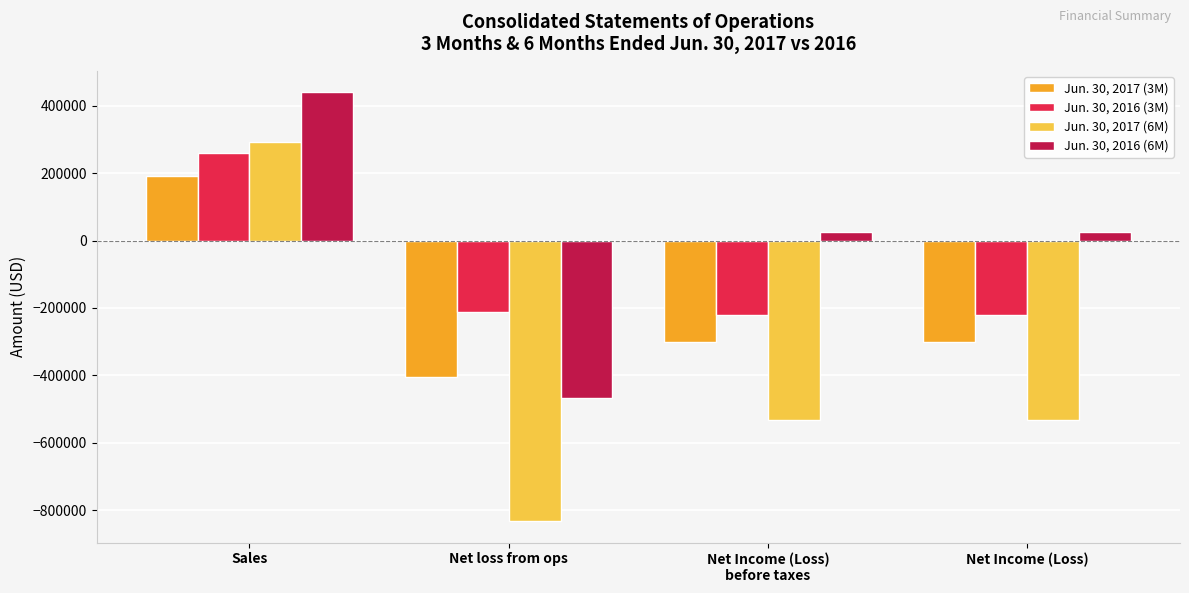

At which category is the sum across all series the highest?

Sales